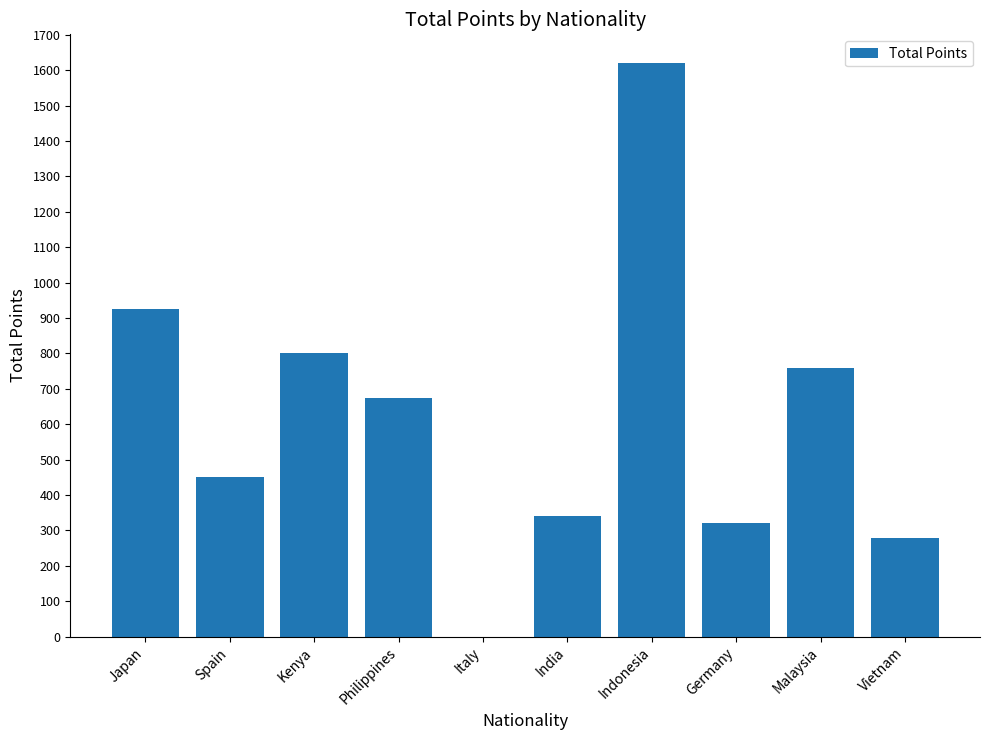

Which label corresponds to the largest value in the chart?

Indonesia